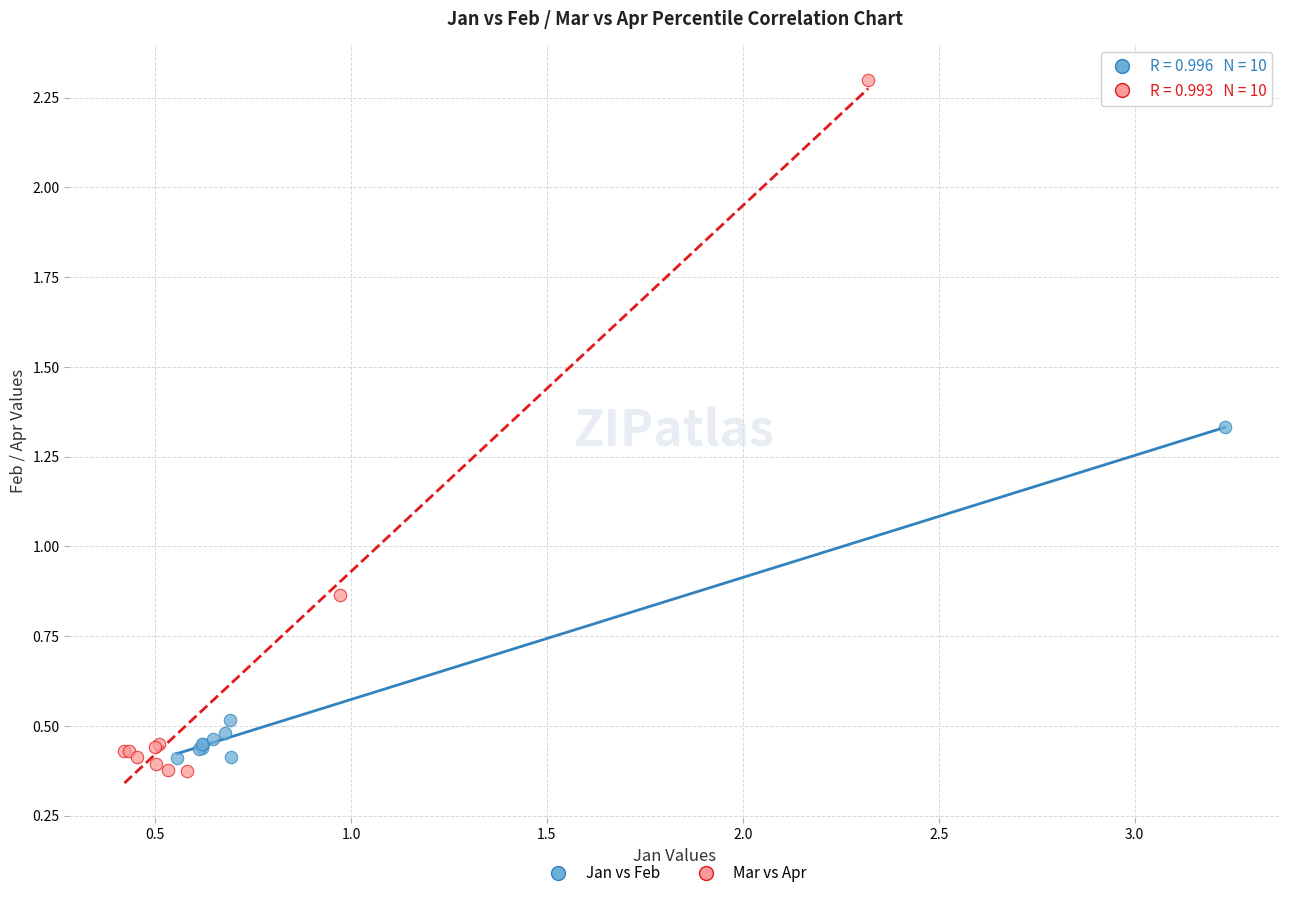

Which series has the largest Y range (max minus min)?

Mar vs Apr